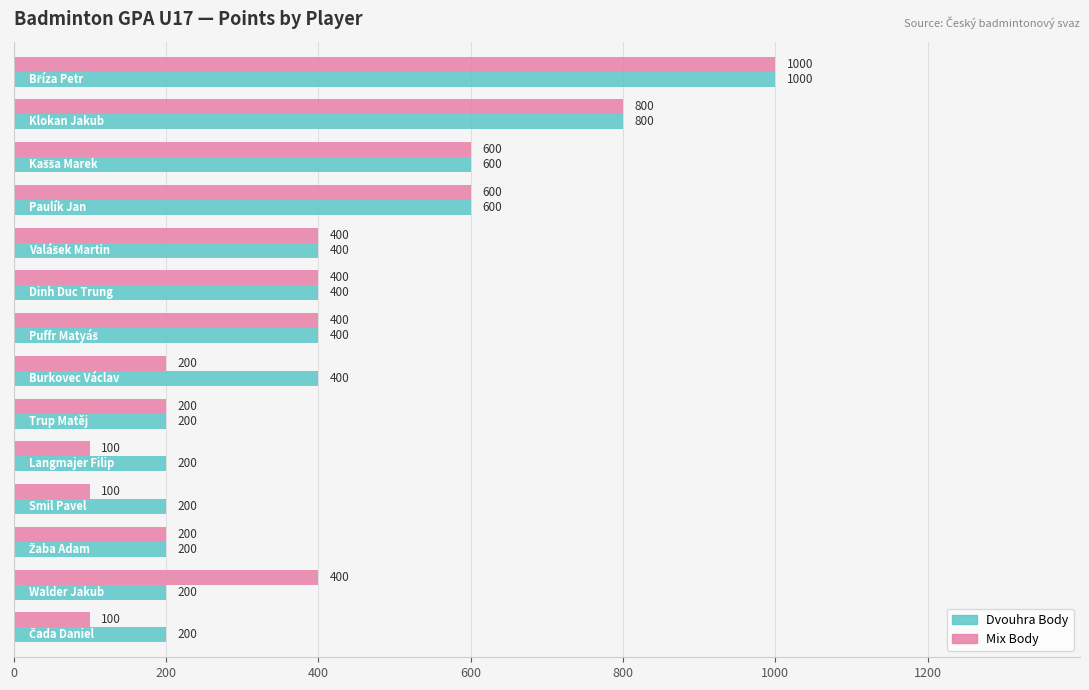

Which series has the largest range (max minus min)?

Mix Body